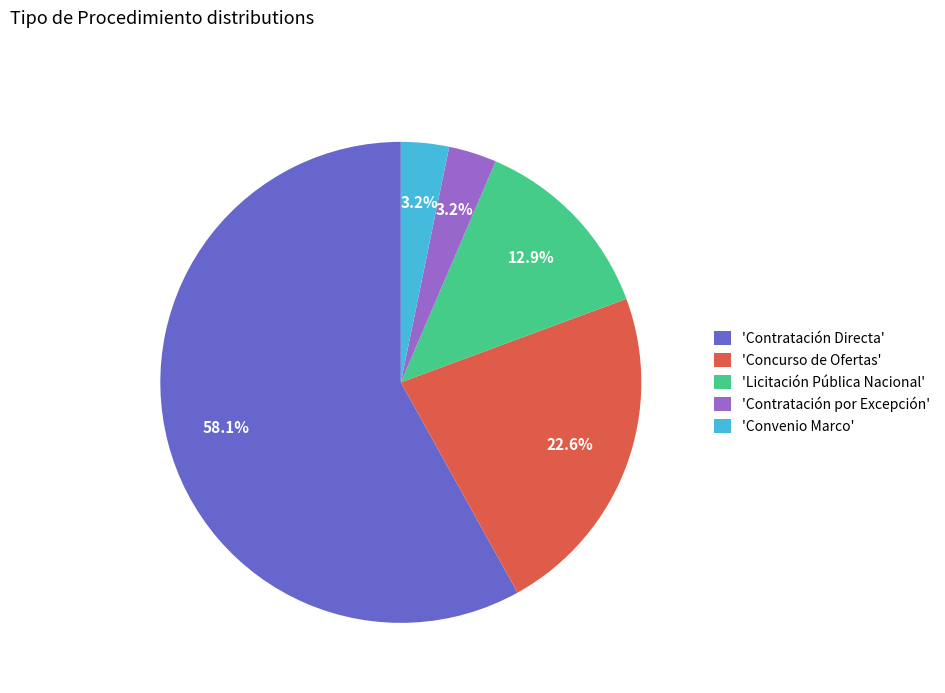

How many segments does this pie chart have?

5